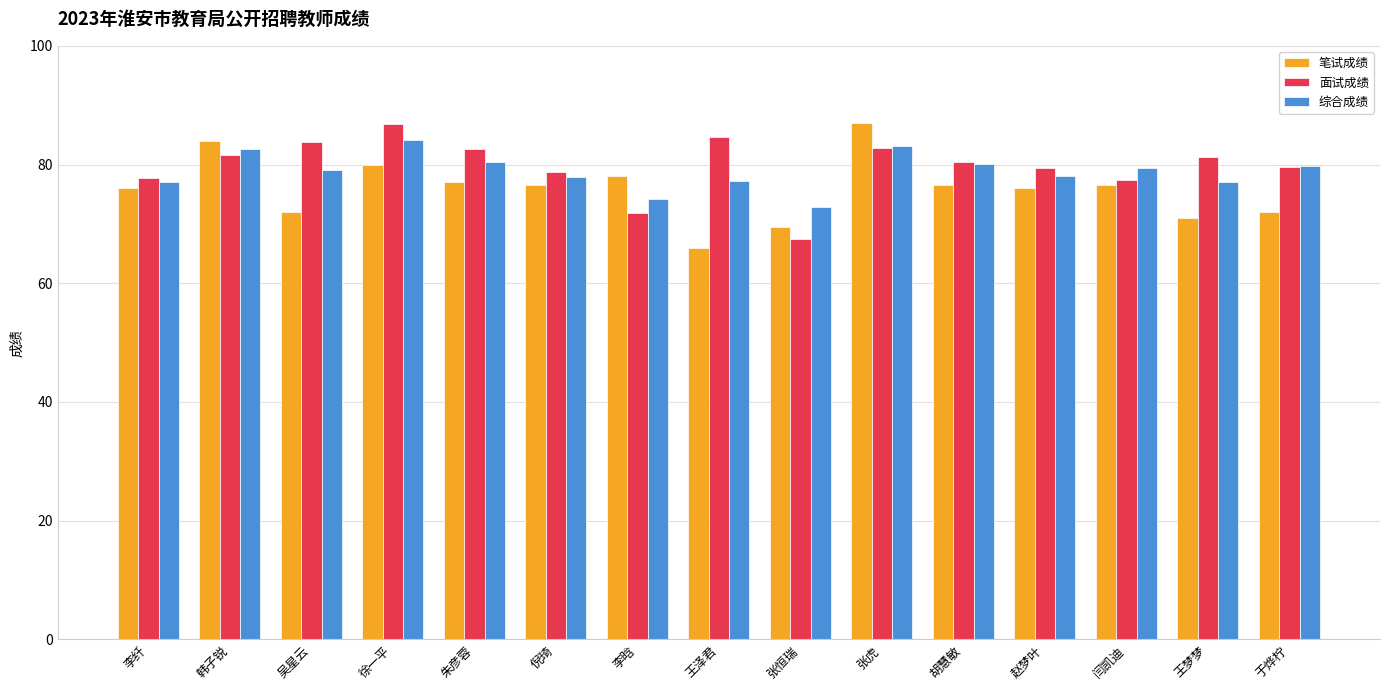

How many data points does each series have?

15